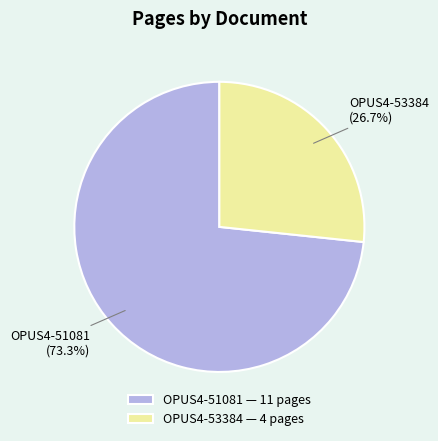

What is the largest slice in the pie chart?

OPUS4-51081